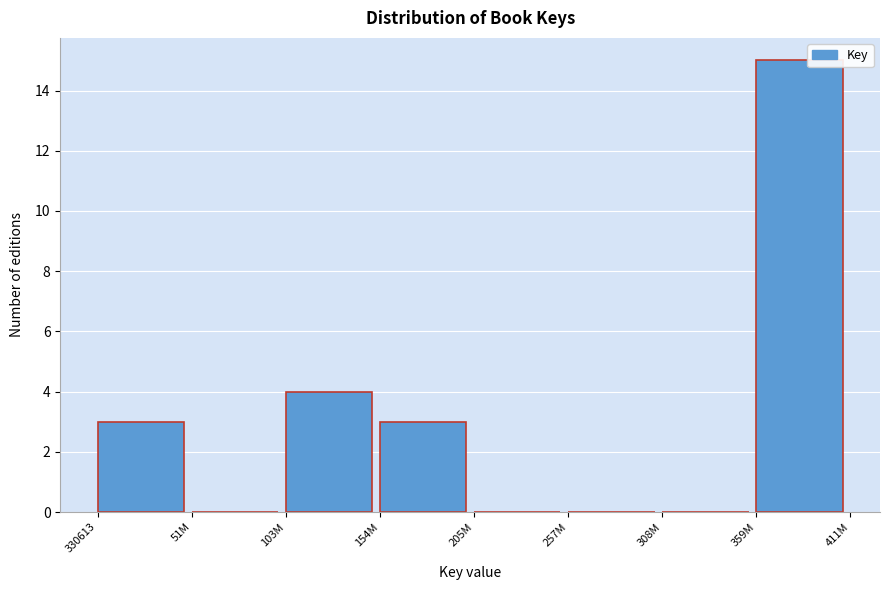

Reading left to right, what are all the values shown in this chart?

330613=3	51M=0	103M=4	154M=3	205M=0	257M=0	308M=0	359M=15